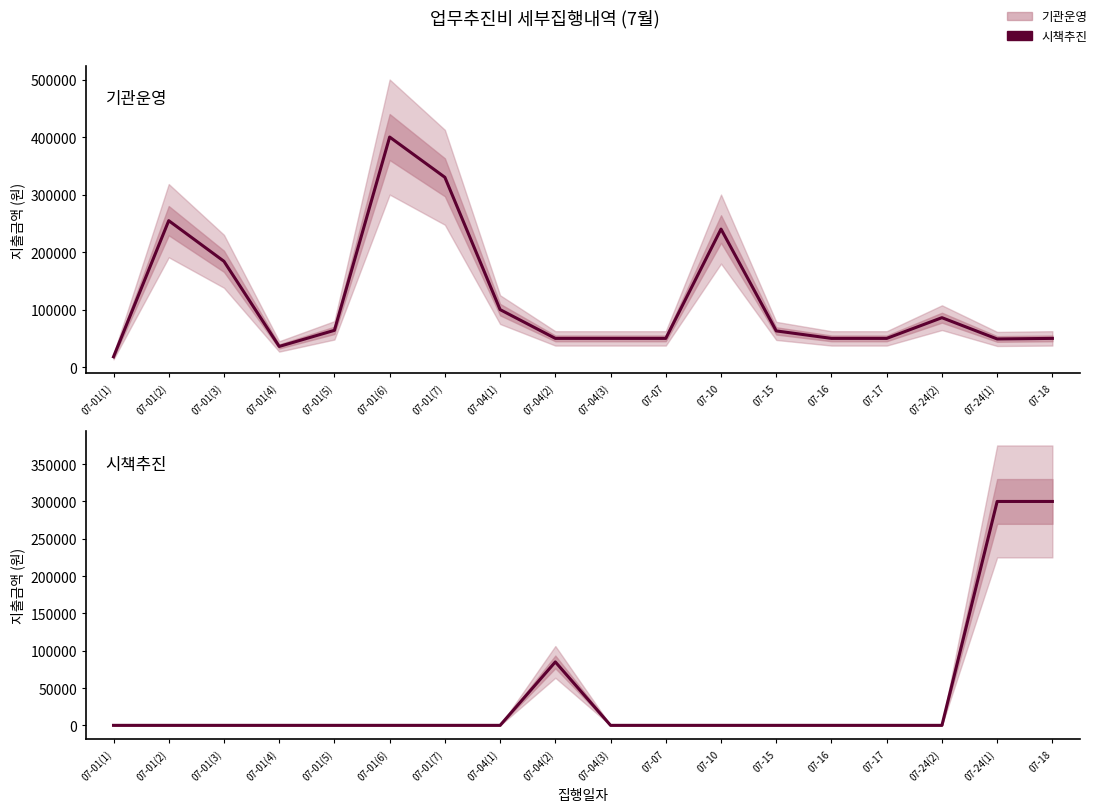

Where is 기관운영 nearest to the value 209000?

07-01(3)